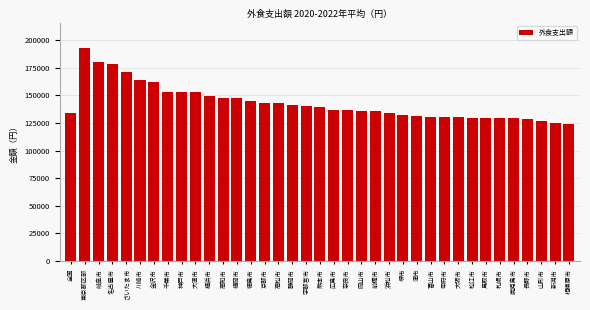

What is the maximum value shown in the chart?

192437